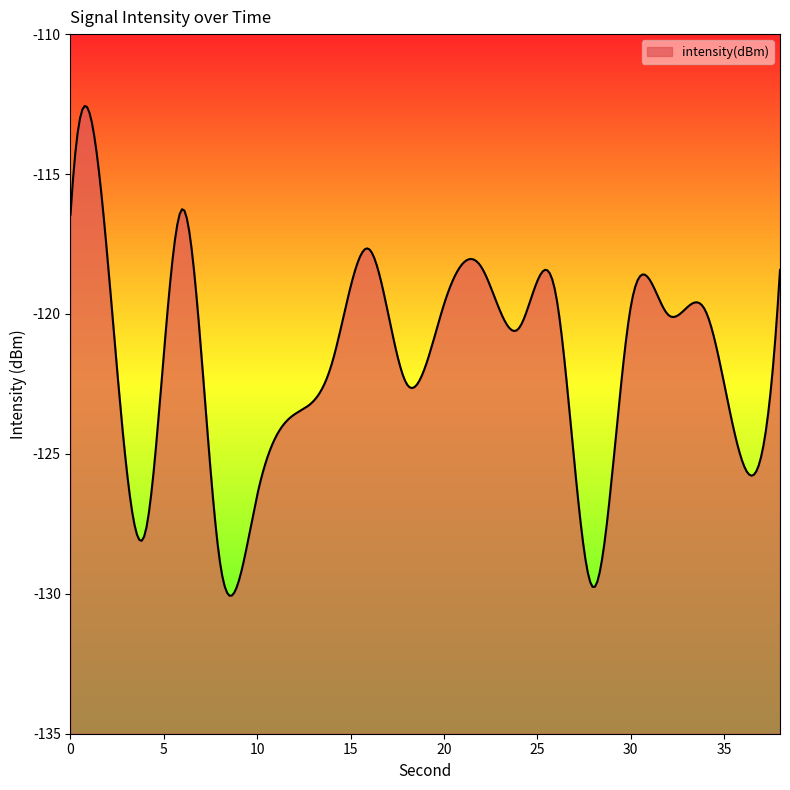

How many values are below -119?

14